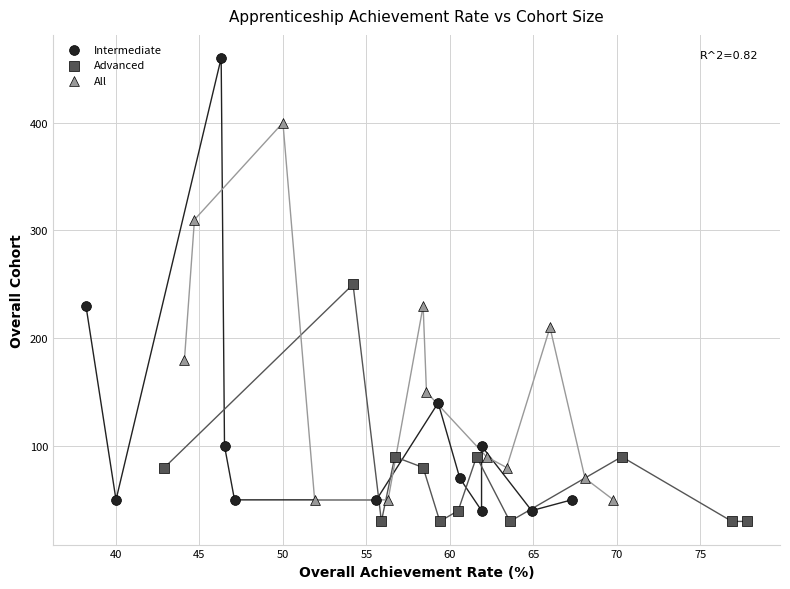

What are all the series names shown in the legend?

Intermediate, Advanced, All